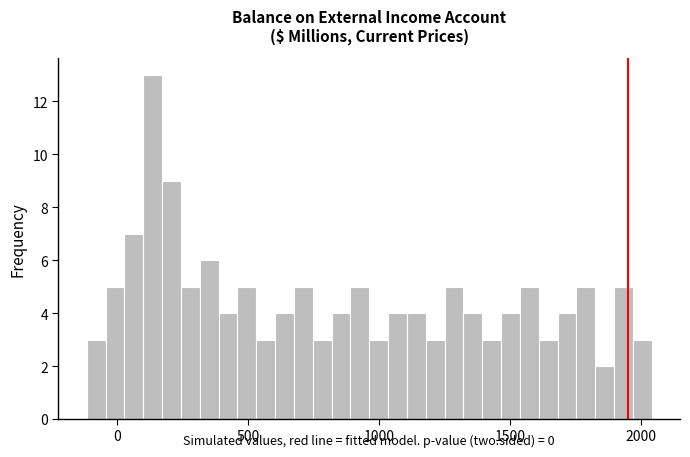

Read against the x-axis, roughly where is the centre of the tallest bar?

150